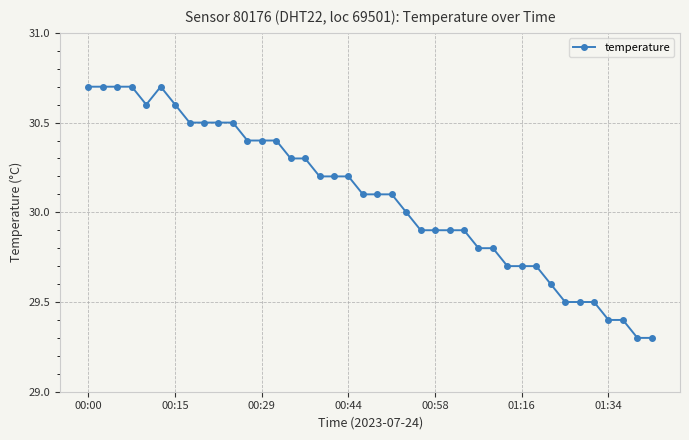

What is the value of the 33rd point from the left?

29.6